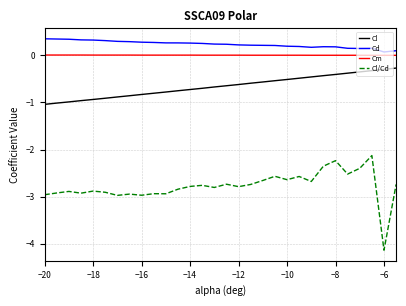

List the series in order of their peak value, highest first.

Cd, Cm, Cl, Cl/Cd